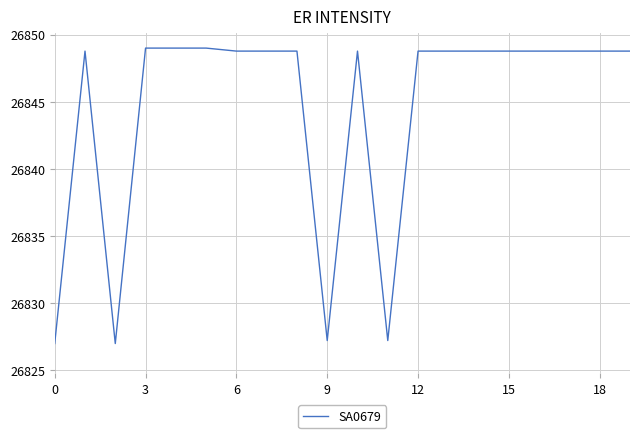

Reading right to left, list all the values displayed in this chart.

26848.8	26848.8	26848.8	26848.8	26848.8	26848.8	26848.8	26848.8	26827.2	26848.8	26827.2	26848.8	26848.8	26848.8	26849.0	26849.0	26849.0	26827.0	26848.8	26827.0